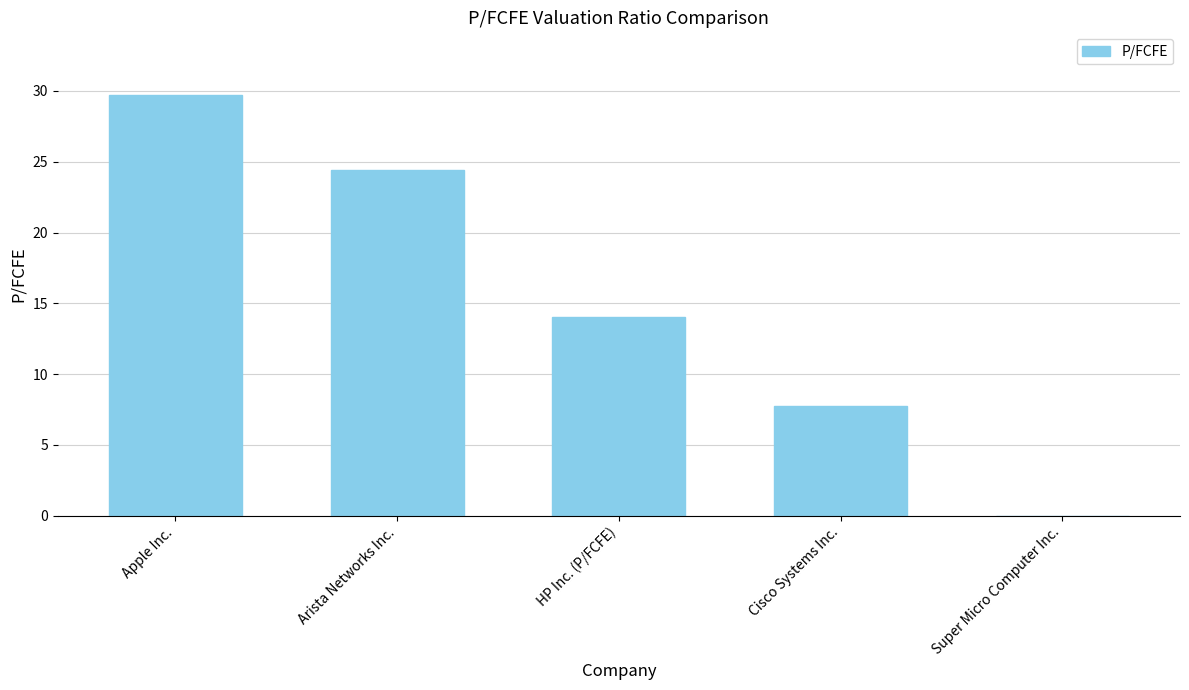

Which has a higher value, Cisco Systems Inc. or Super Micro Computer Inc.?

Cisco Systems Inc.